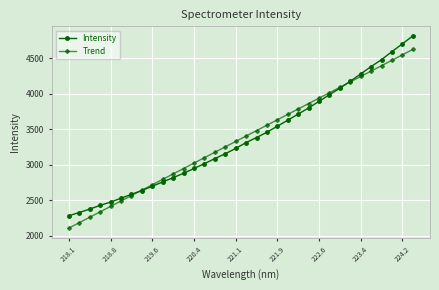

Which series has the widest spread of values?

Intensity